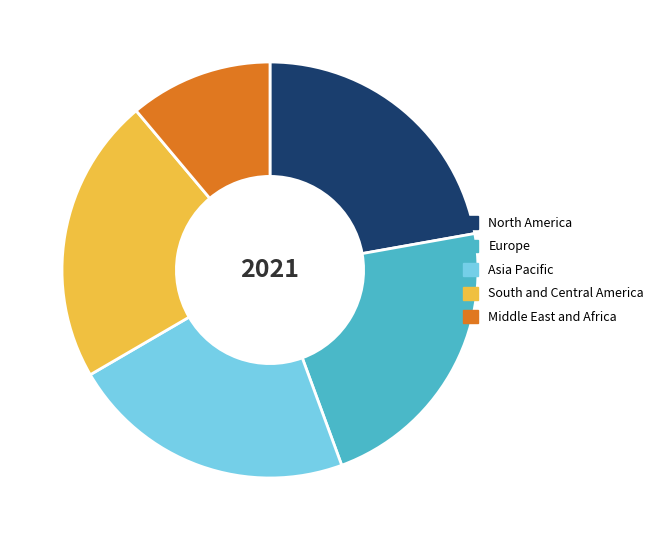

Which slice is the smallest?

Middle East and Africa